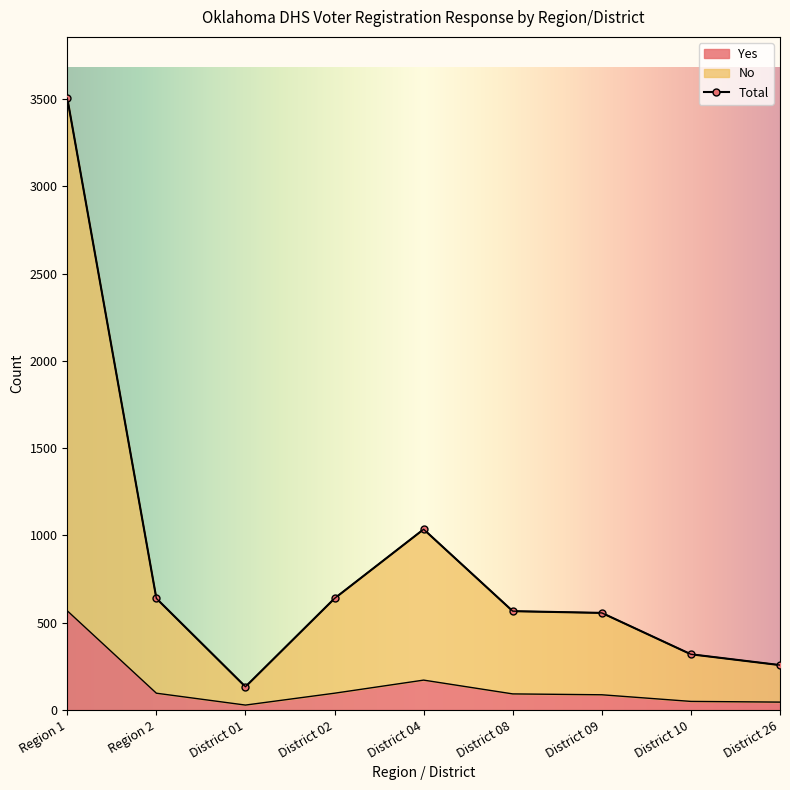

What is the highest value of the Yes series?

568